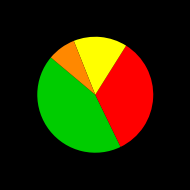

Does any single category account for the majority?

No